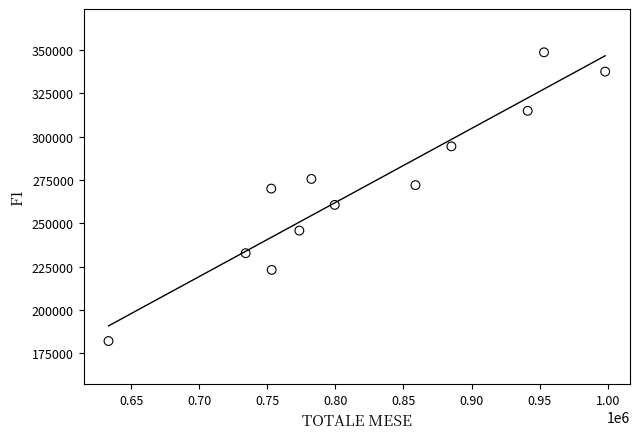

What is the range of X values (max minus min)?

364624